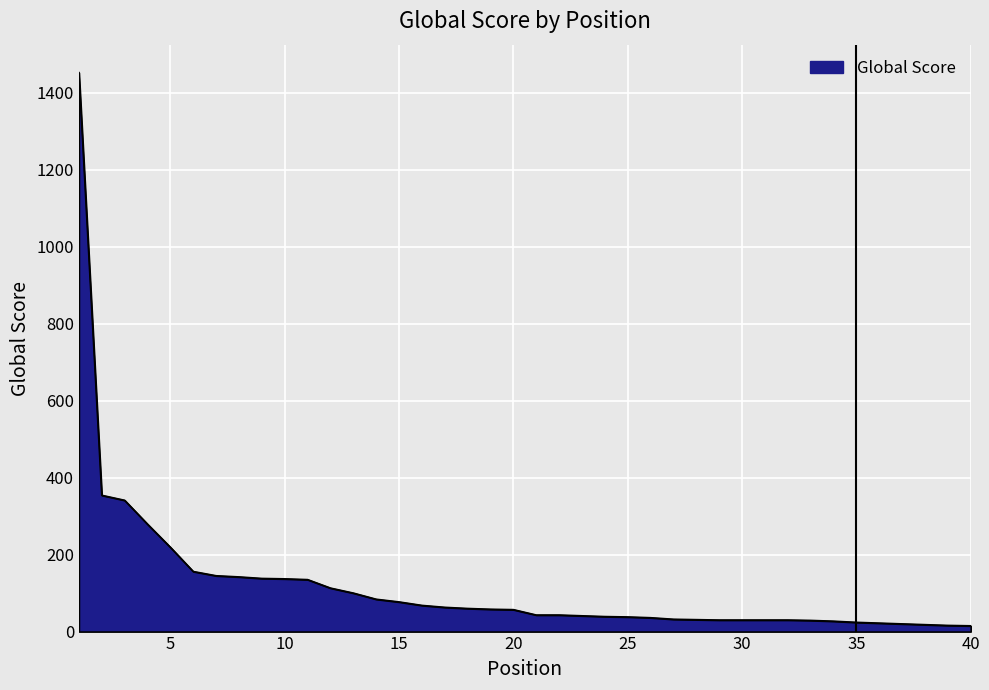

What is the difference between the maximum and minimum values?

1437